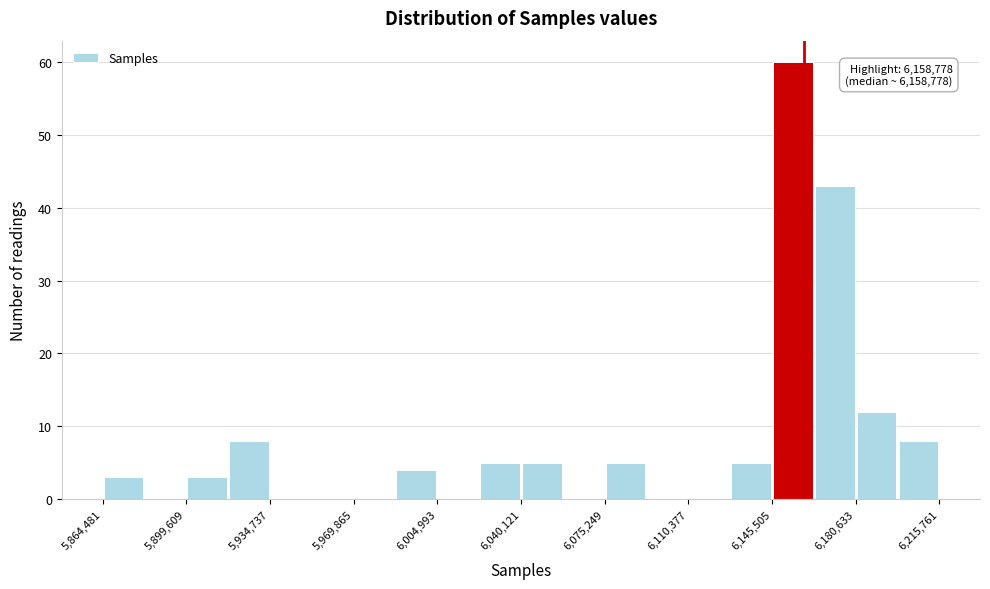

Read against the x-axis, roughly where is the centre of the tallest bar?

6155000